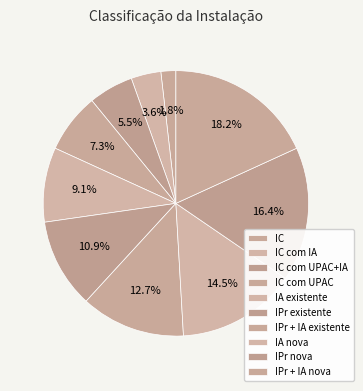

Is IPr + IA nova the majority of the pie?

No